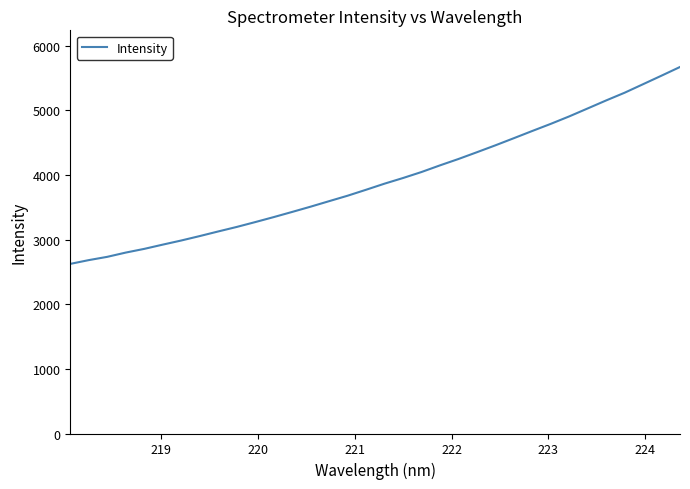

What is the maximum value shown in the chart?

5672.4